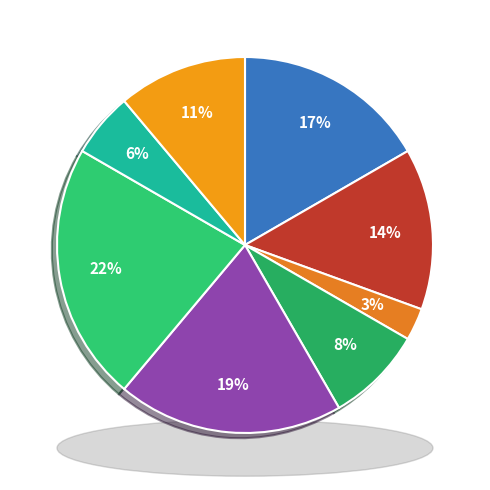

Is the sum of Головний лікар and Завідувач філією greater than half?

No